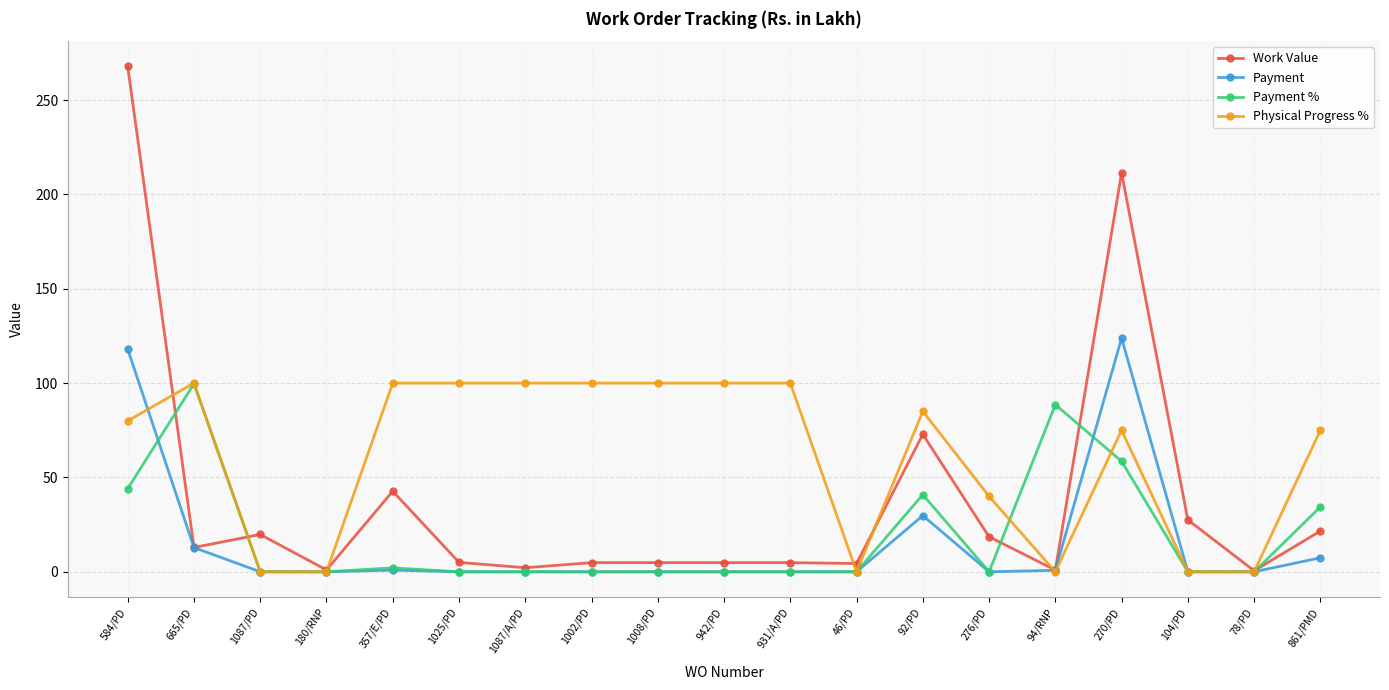

How many categories are shown in the chart?

19